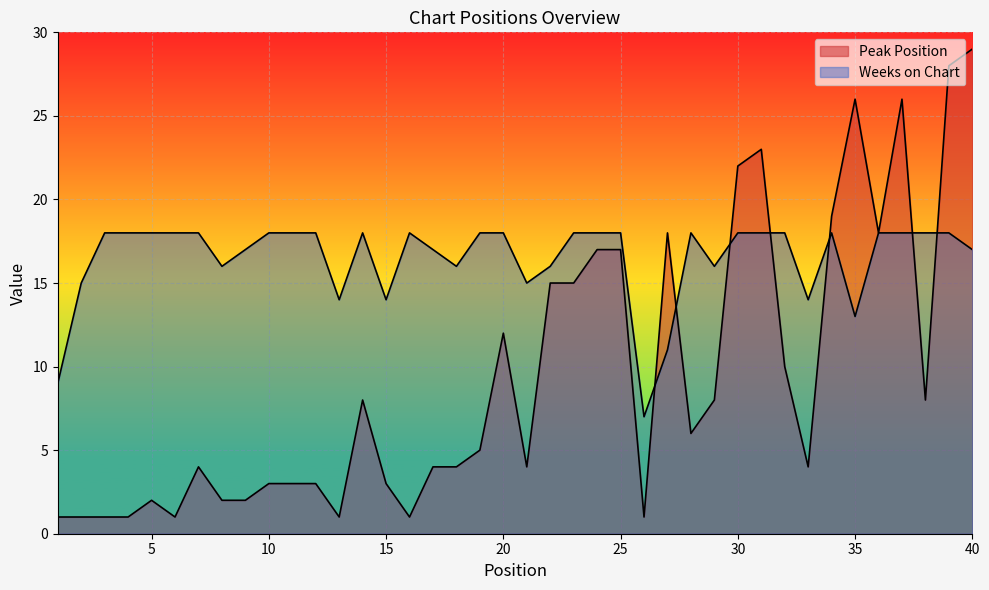

Reading left to right, extract all data points from this chart.

Peak Position: 1	1	1	1	2	1	4	2	2	3	3	3	1	8	3	1	4	4	5	12	4	15	15	17	17	1	18	6	8	22	23	10	4	19	26	18	26	8	28	29
Weeks on Chart: 9	15	18	18	18	18	18	16	17	18	18	18	14	18	14	18	17	16	18	18	15	16	18	18	18	7	11	18	16	18	18	18	14	18	13	18	18	18	18	17